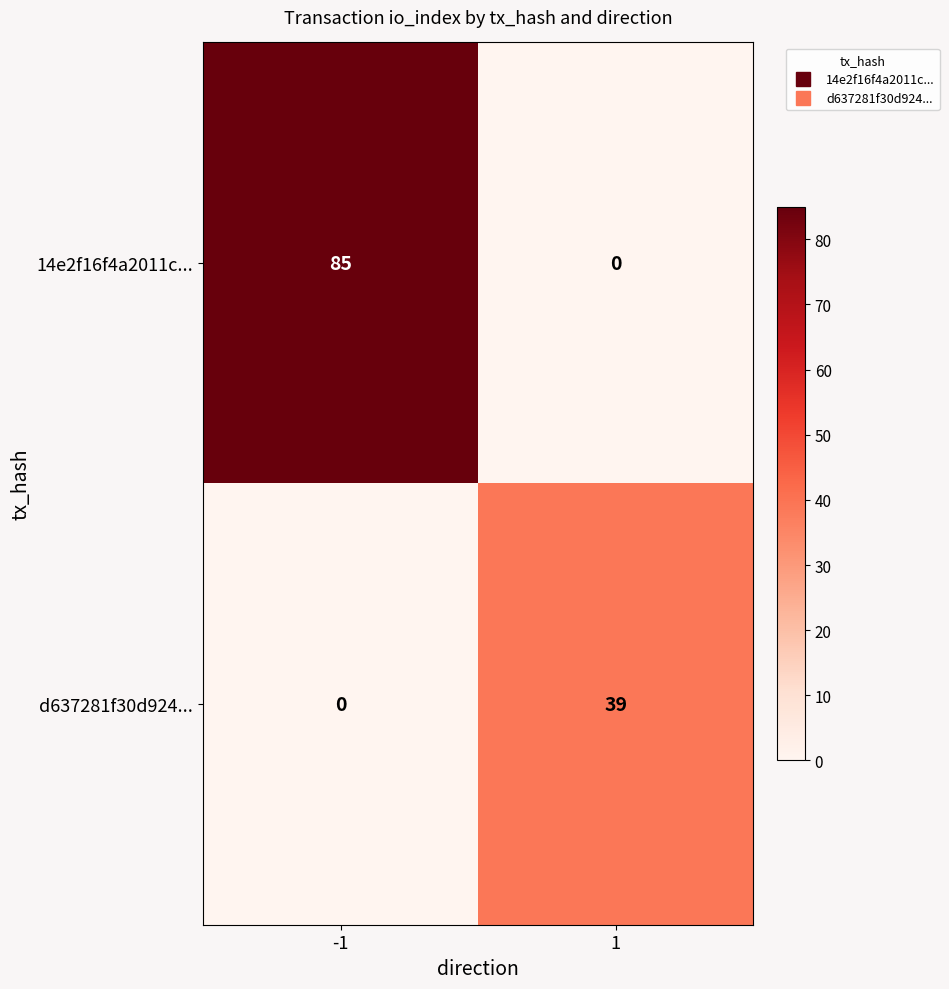

Read the d637281f30d924... value at 1.

39